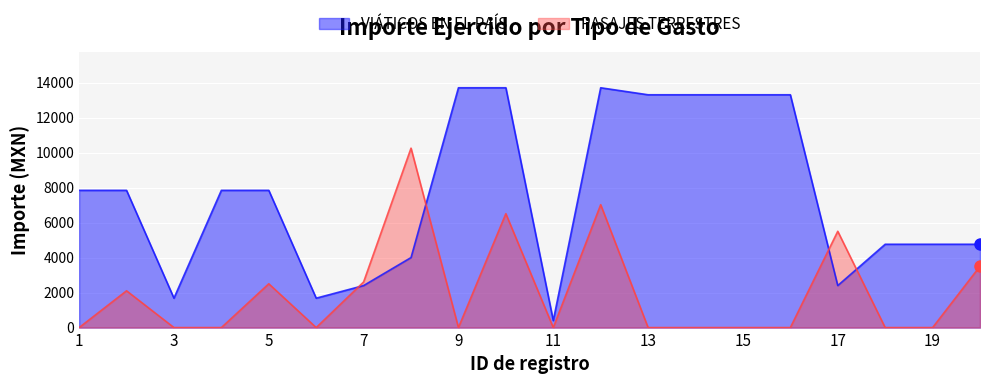

What is the sum of the PASAJES TERRESTRES values at 17 and 14?

5501.0